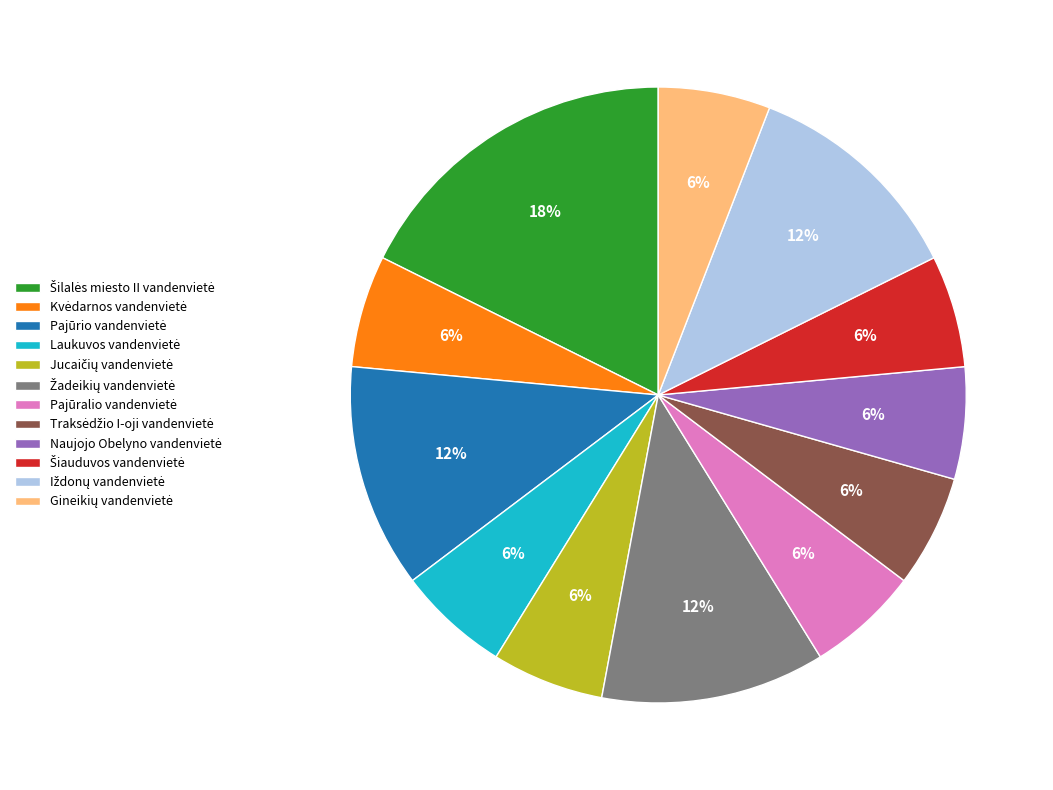

Does any single category account for the majority?

No